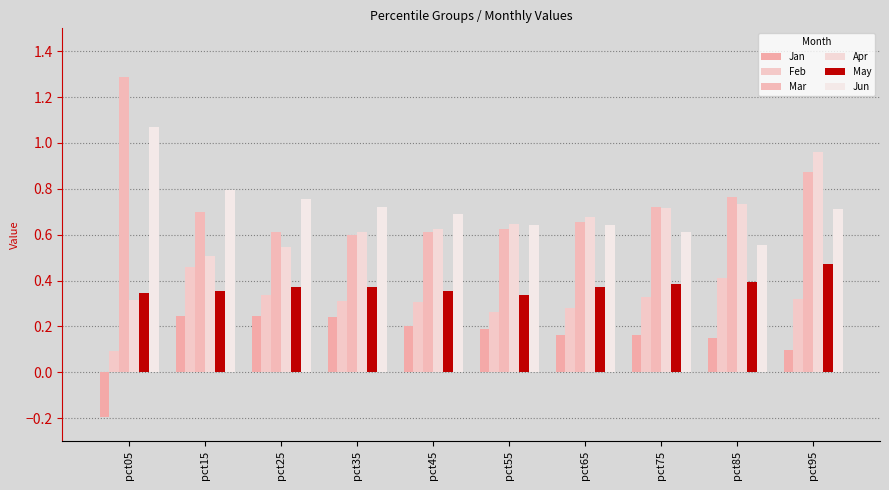

What is the value of the Feb bar at the 1st from the left?

0.1